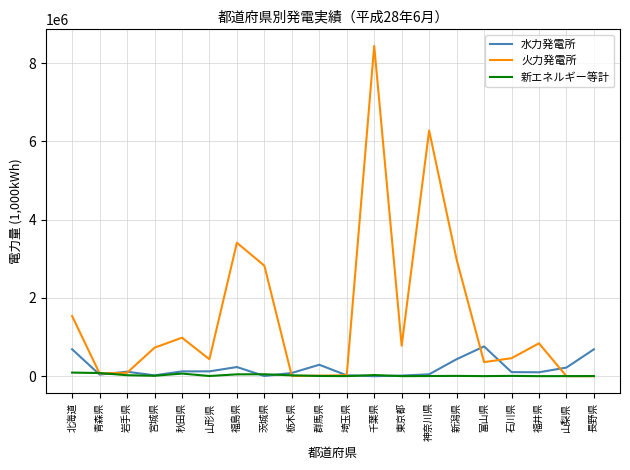

Rank the series by their maximum value, from highest to lowest.

火力発電所, 水力発電所, 新エネルギー等計